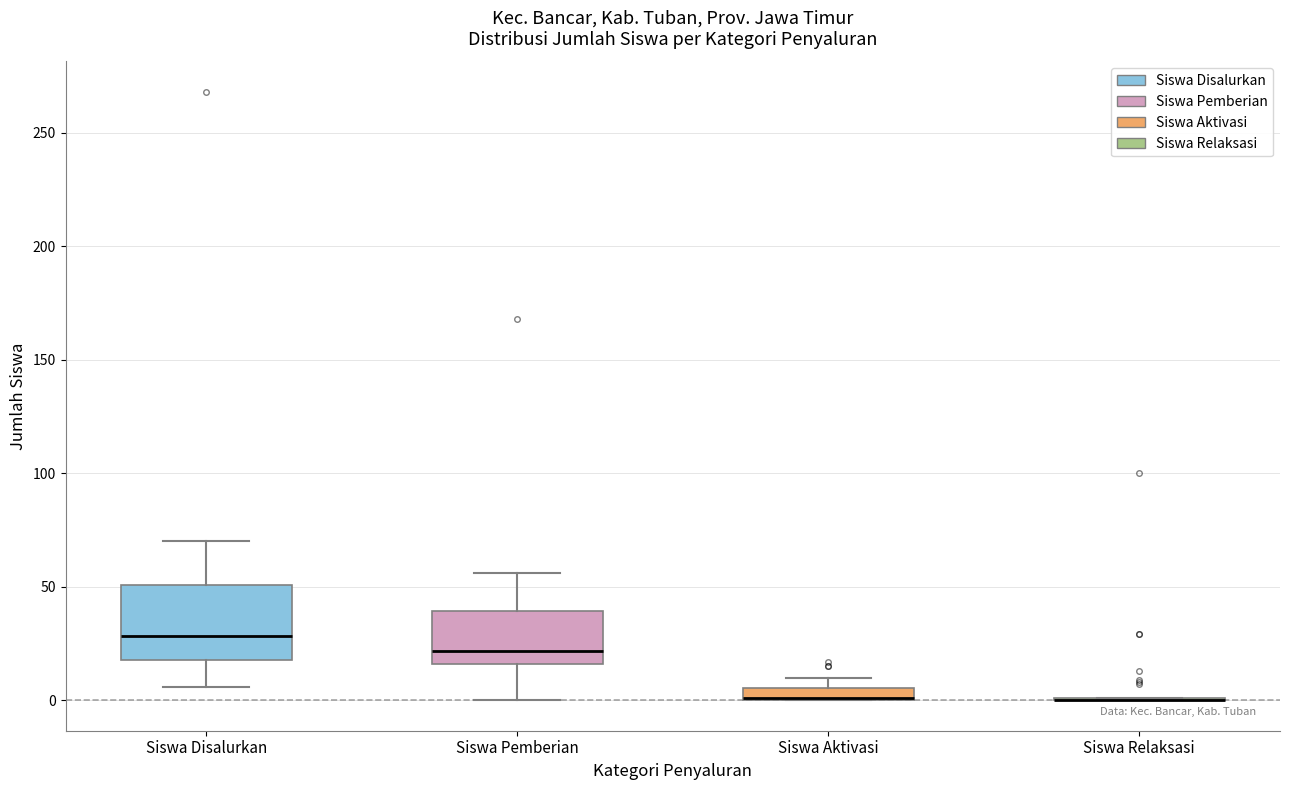

Comparing the boxes themselves (not the whiskers), which one is the tallest?

Siswa Disalurkan